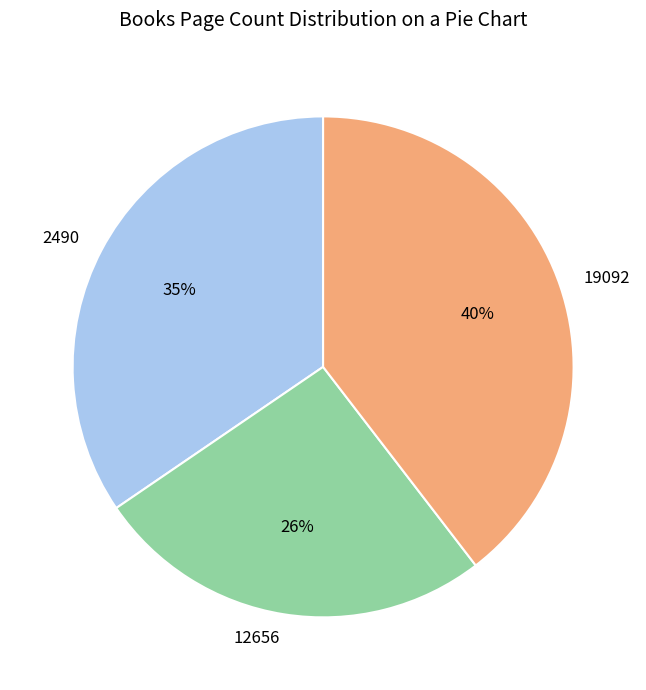

To the nearest percent, what portion does 2490 represent?

35%